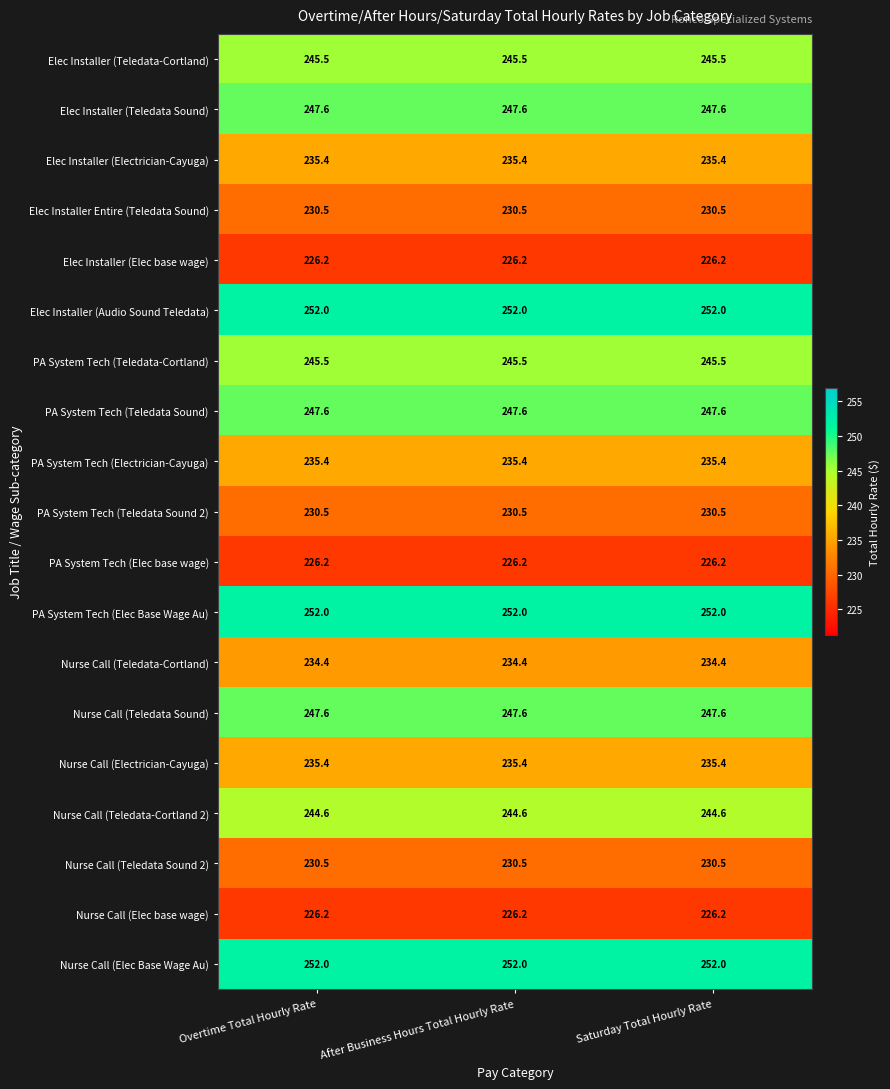

What is the maximum value shown in the chart?

252.0